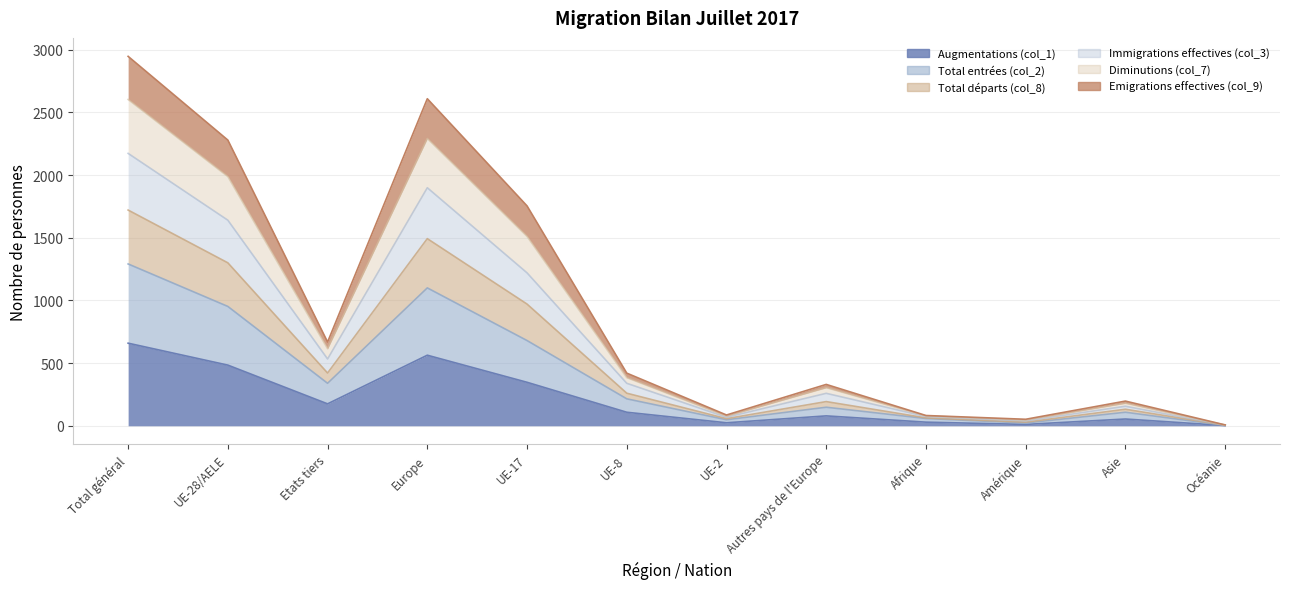

At how many categories does at least one series exceed 1679?

4